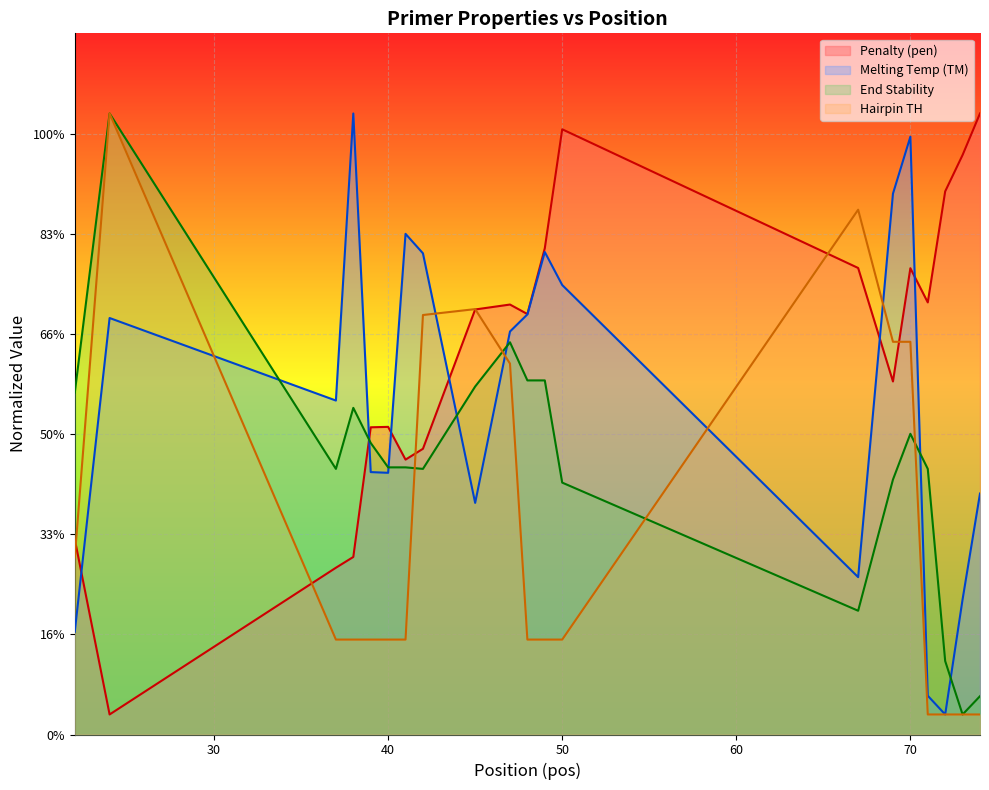

Rank the categories by pen value from highest to lowest.

74, 50, 73, 72, 49, 67, 70, 71, 47, 45, 48, 69, 40, 39, 42, 41, 22, 38, 37, 24